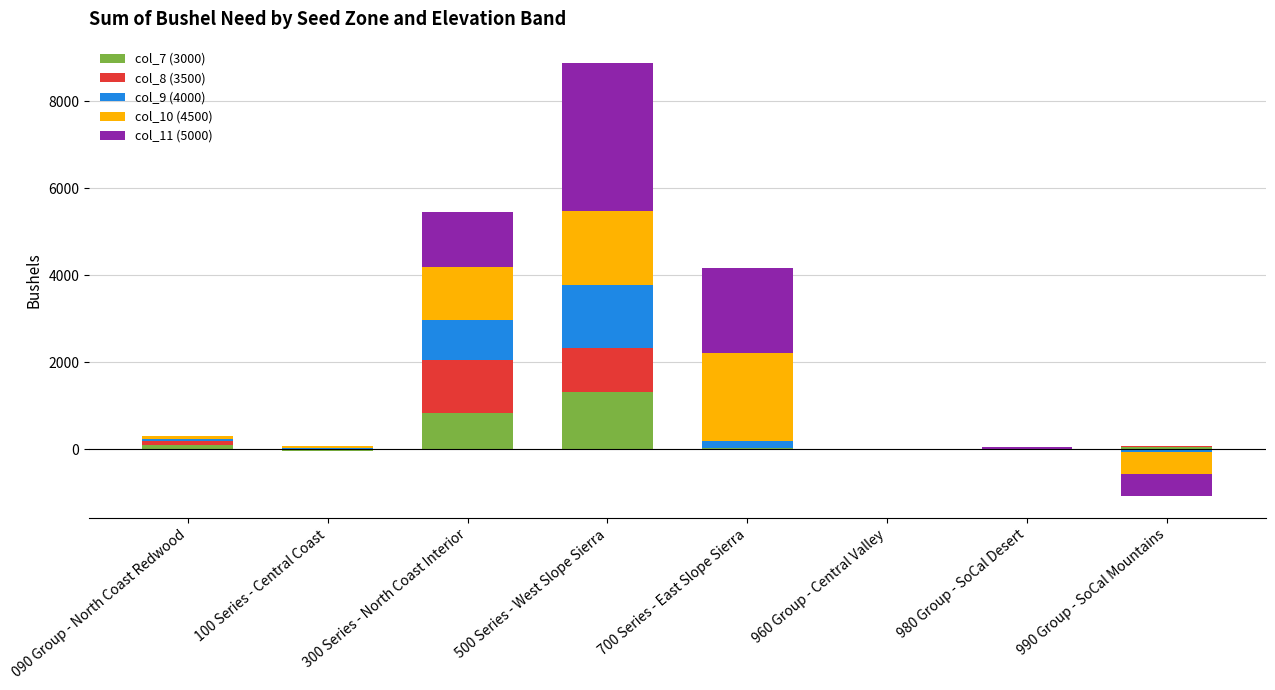

What is the difference between the col_9 (4000) values at 990 Group - SoCal Mountains and 300 Series - North Coast Interior?

915